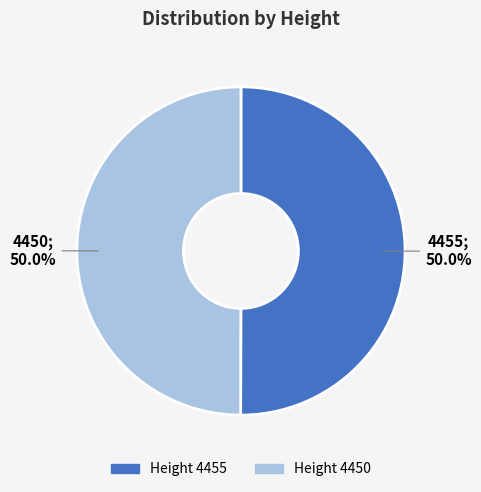

Which category has the smallest portion of the pie?

4450